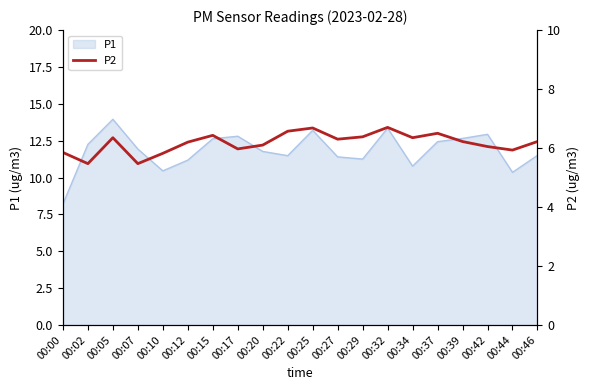

Is it true that P1 equals 3.5 at 00:27?

False